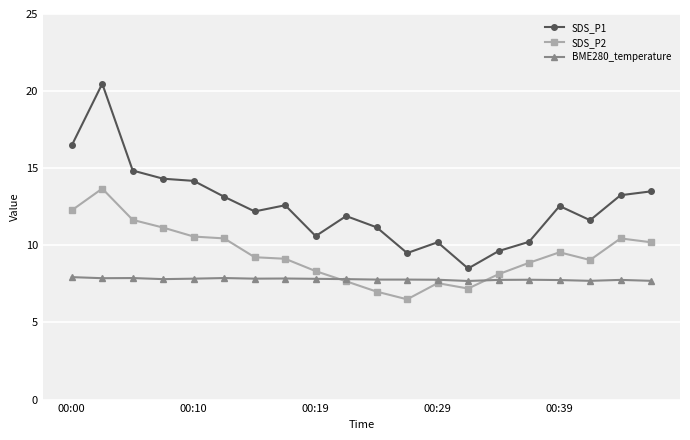

What is the value of the BME280_temperature point at the 1st from the left?

7.9